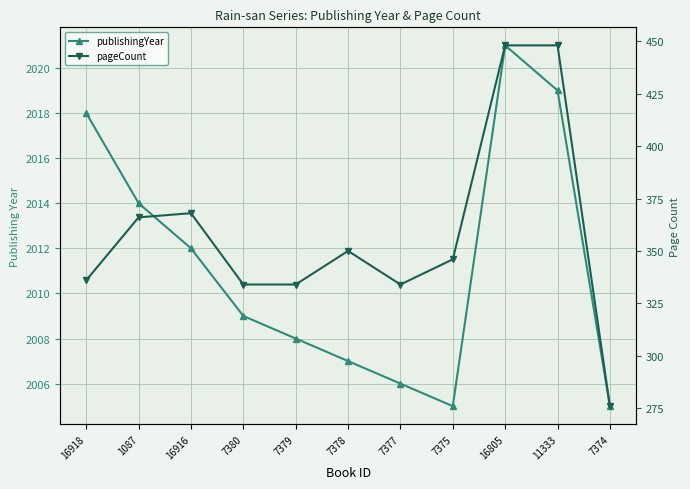

Between 16916 and 7378, which series saw the biggest shift?

pageCount